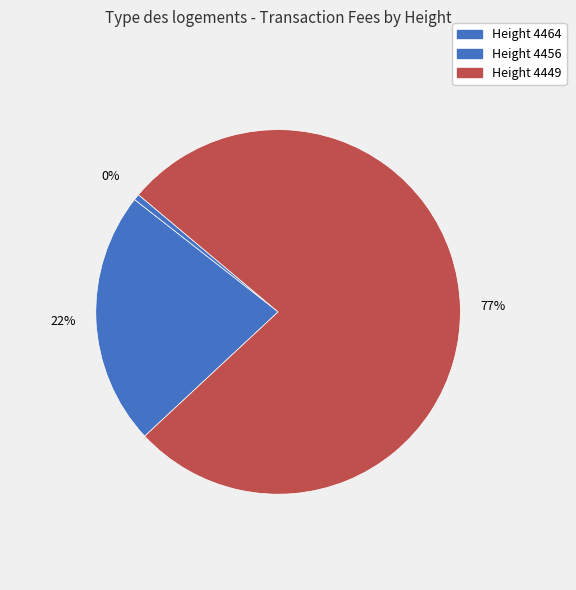

Is it true that 4456 is 31% of the pie?

False